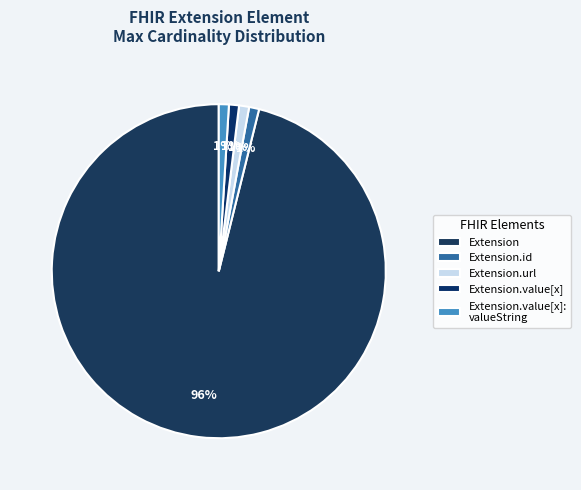

True or false: Extension.value[x] accounts for 5% of the total.

False